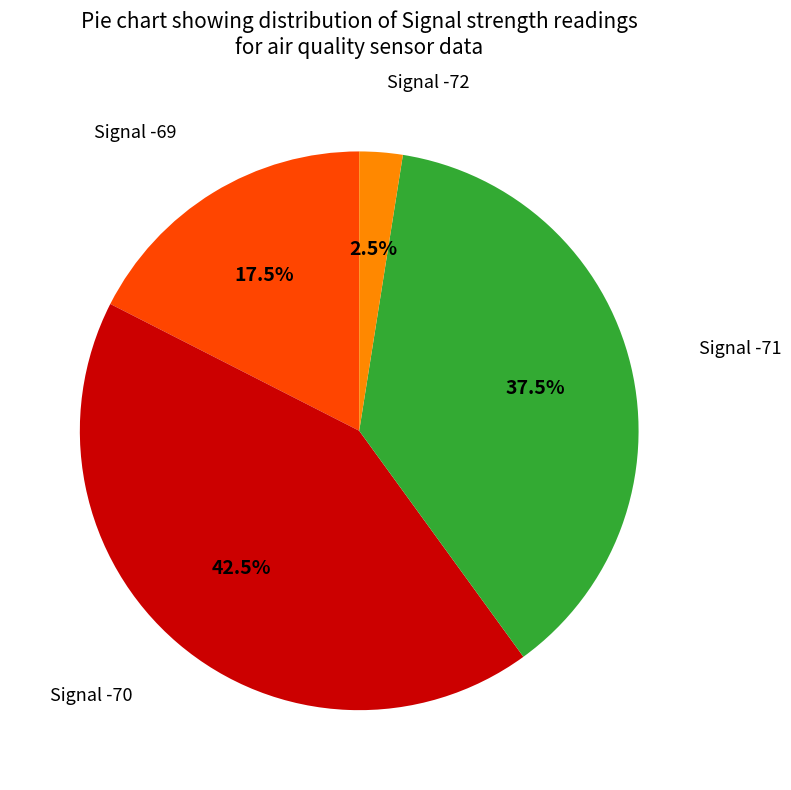

Is there a majority slice in this chart?

No